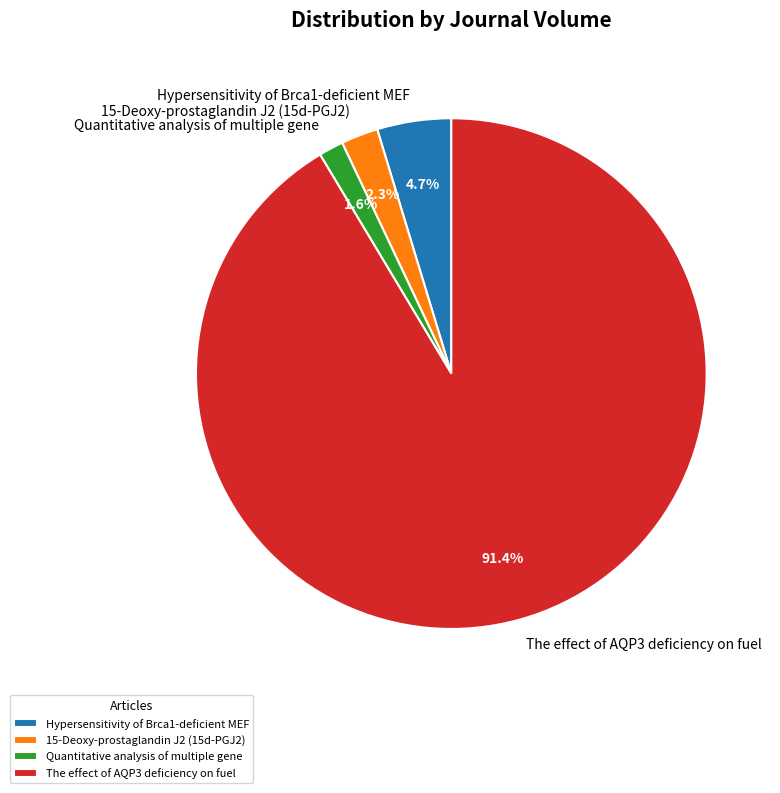

How many segments does this pie chart have?

4